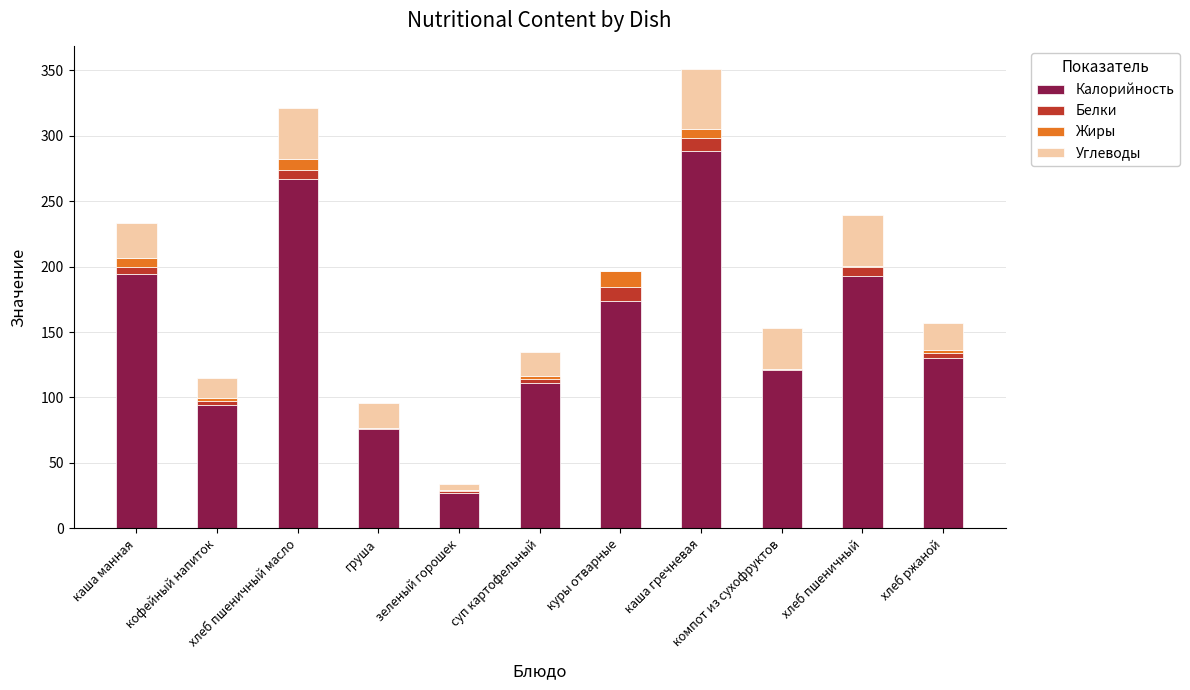

What is the maximum value for Калорийность?

288.0